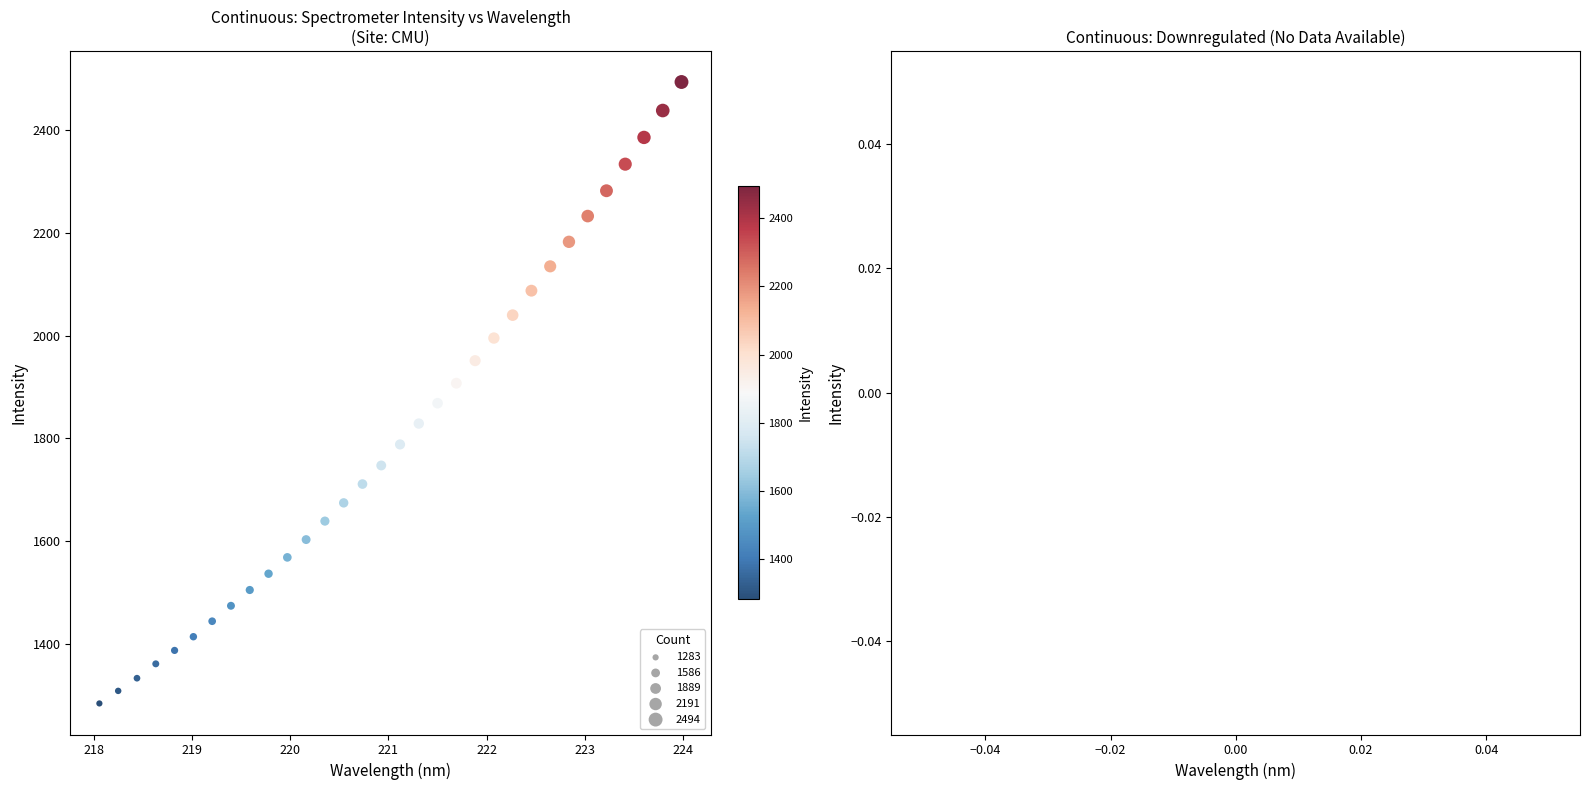

What is the range of X values (max minus min)?

5.9